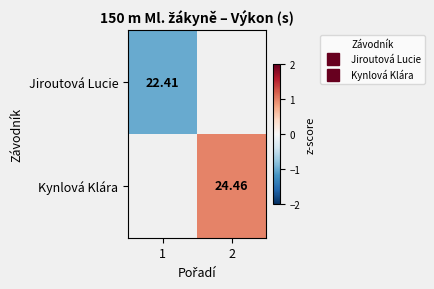

List the series in order of their overall mean, lowest first.

Jiroutová Lucie, Kynlová Klára